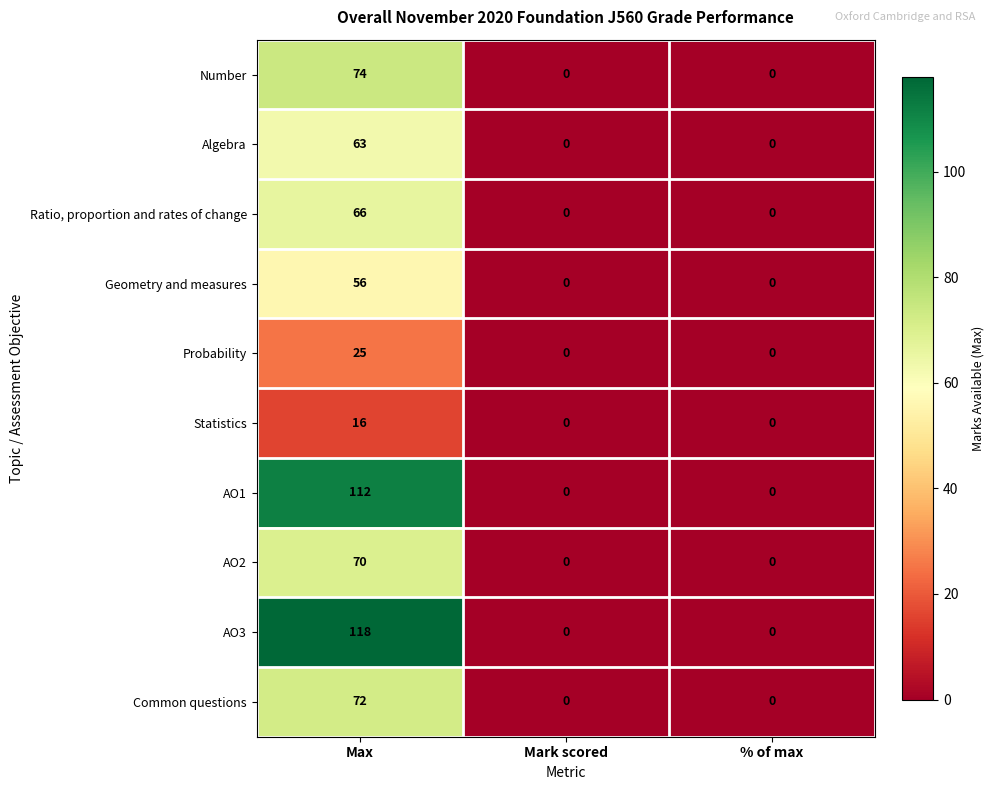

True or false: Probability has a value of 7 at Max.

False